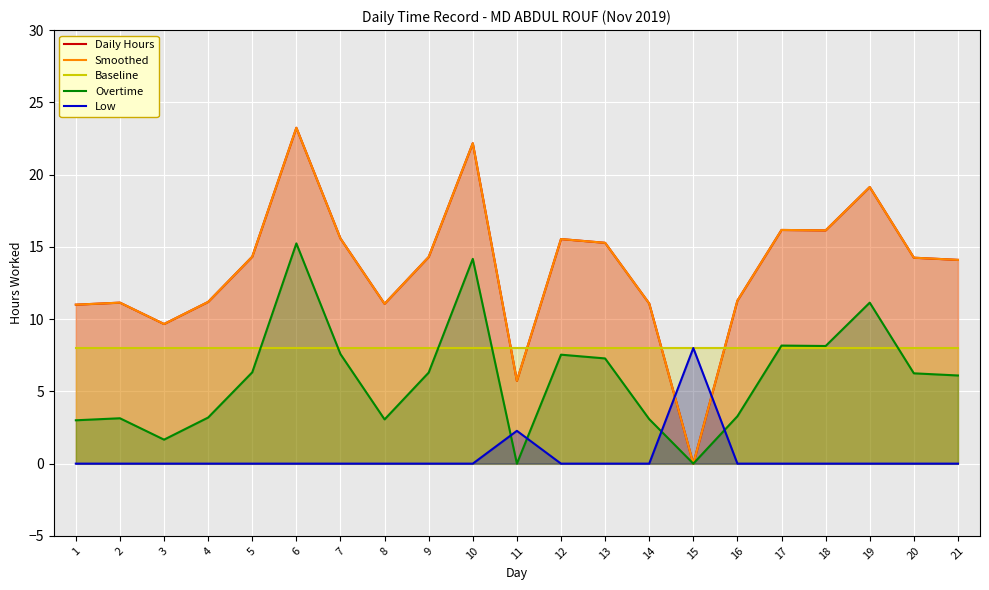

How many series are shown in this chart?

5